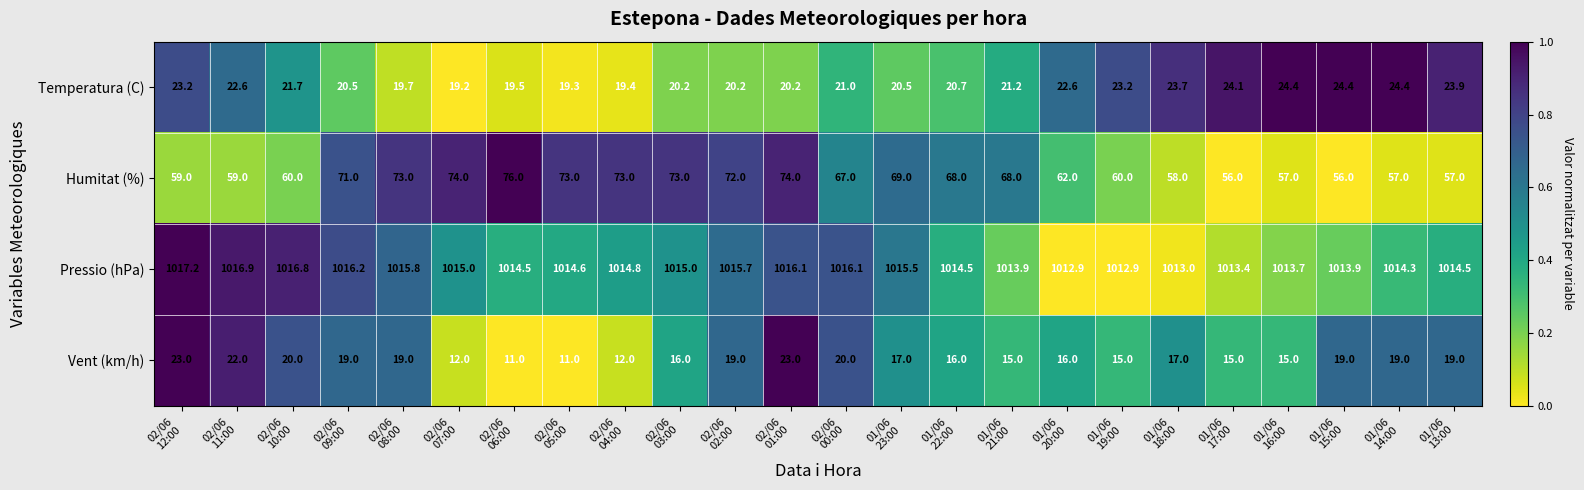

What is the total value across all series at 01/06
14:00?

1114.7